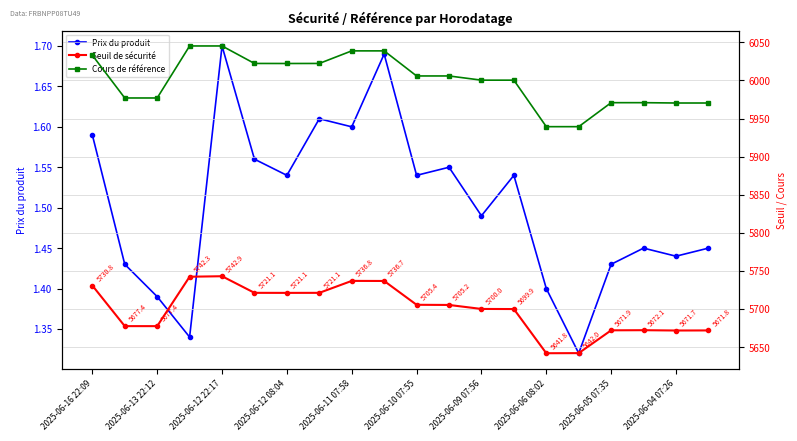

Is it true that Prix du produit equals 1.0 at 2025-06-09 07:56?

False